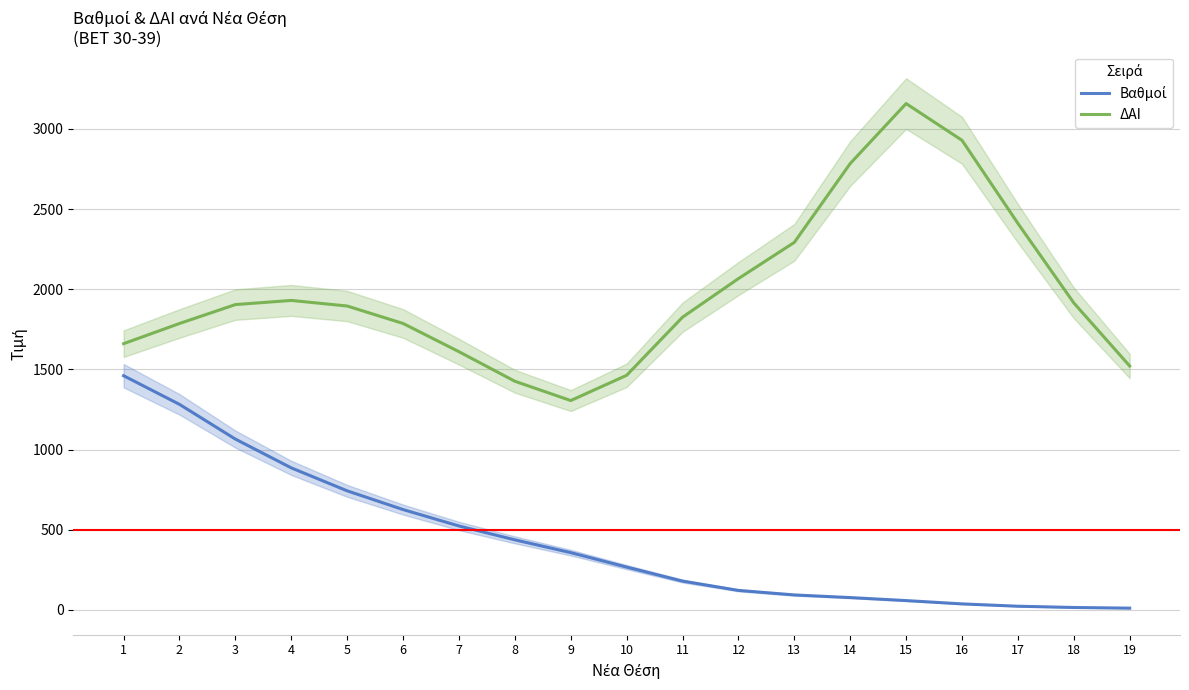

Is it true that Βαθμοί equals 989.9 at 6?

False